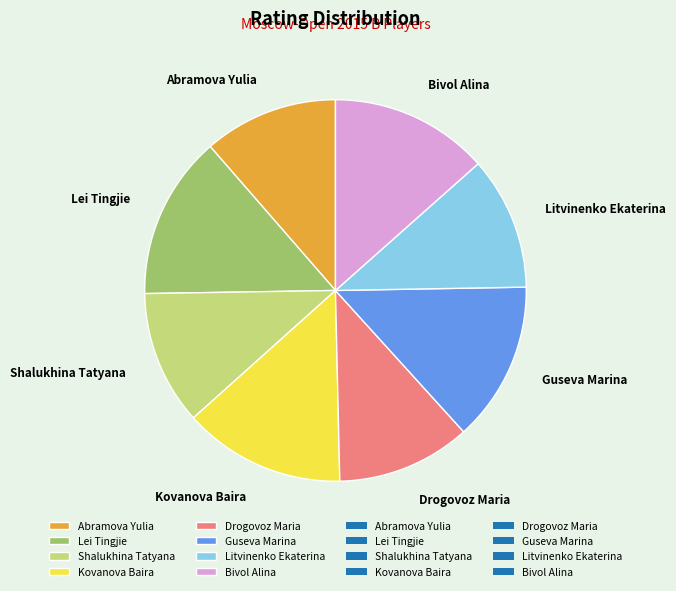

Is there a majority slice in this chart?

No